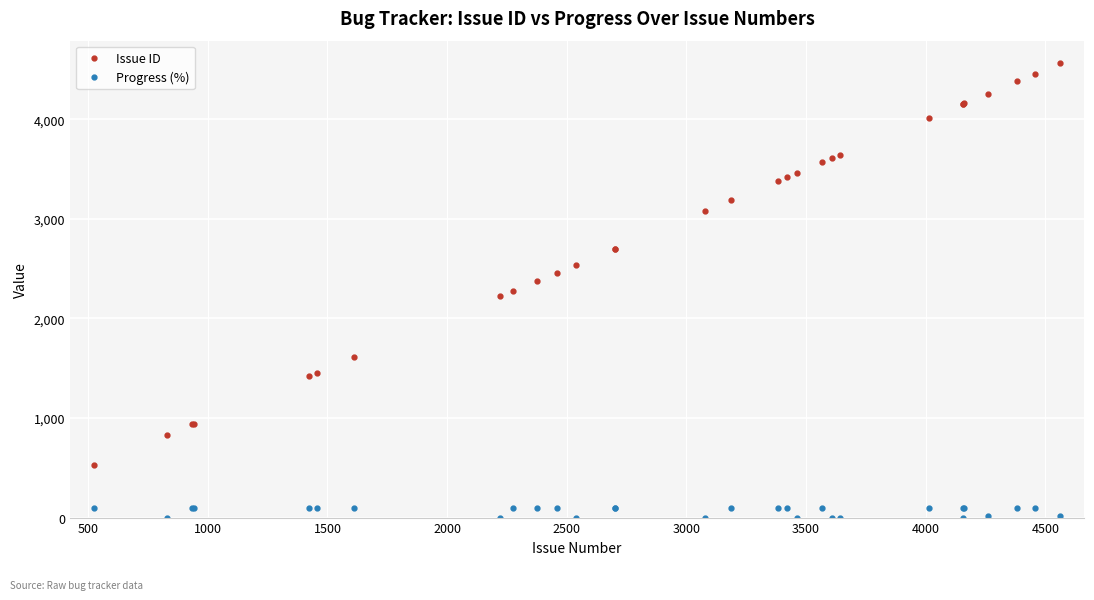

True or false: Issue ID and Progress (%) intersect in this chart.

False